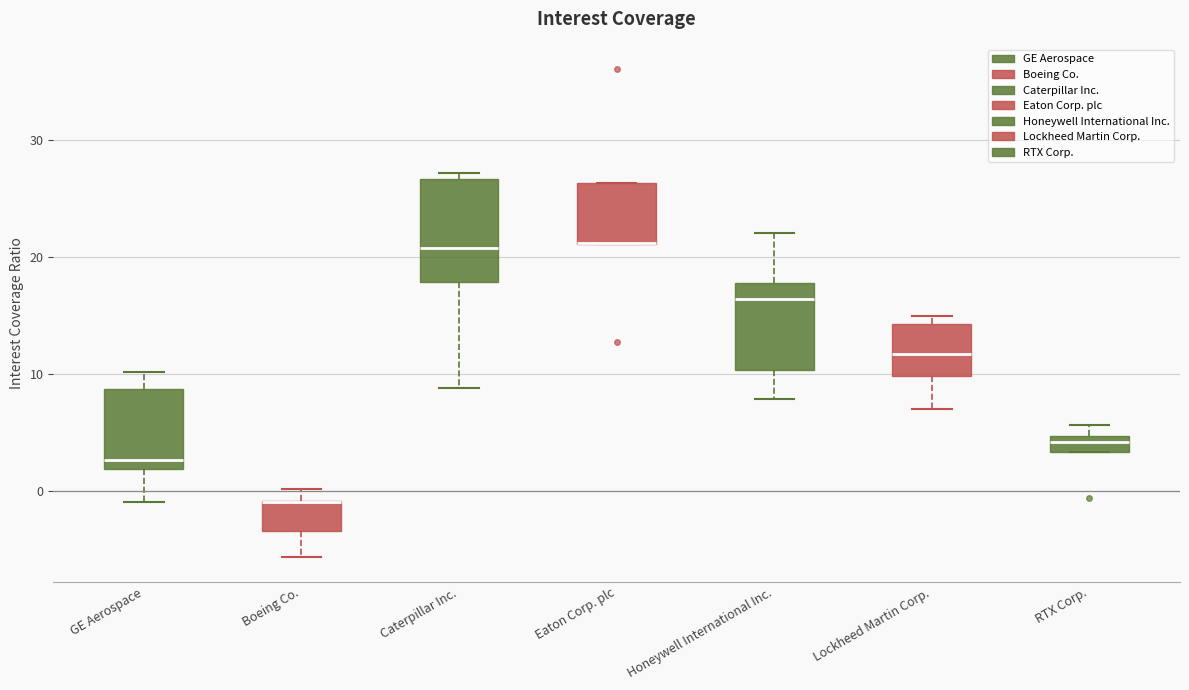

Where does the median line of the box for Caterpillar Inc. sit on the y-axis? The values are not printed on the chart, so give them approximately, as read against the axis.

21